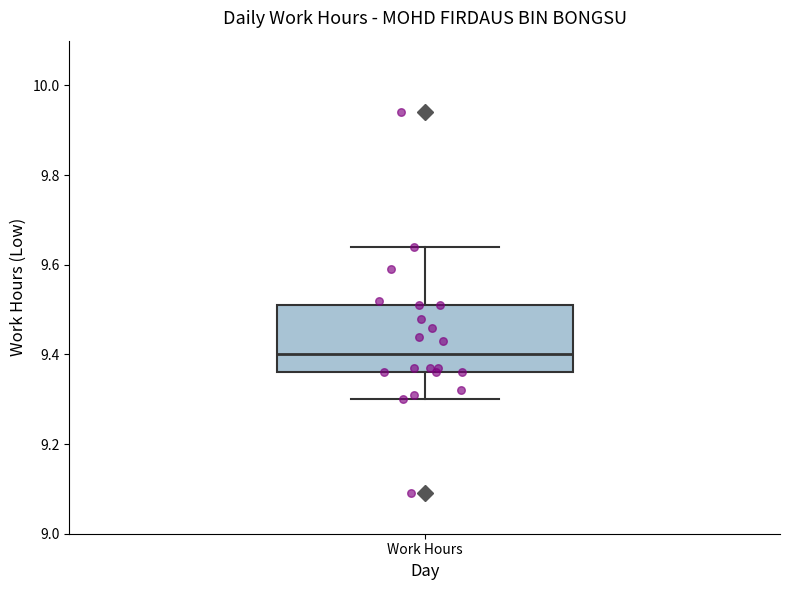

Where is the upper edge of the box for Work Hours on the y-axis? The values are not printed on the chart, so give them approximately, as read against the axis.

9.52